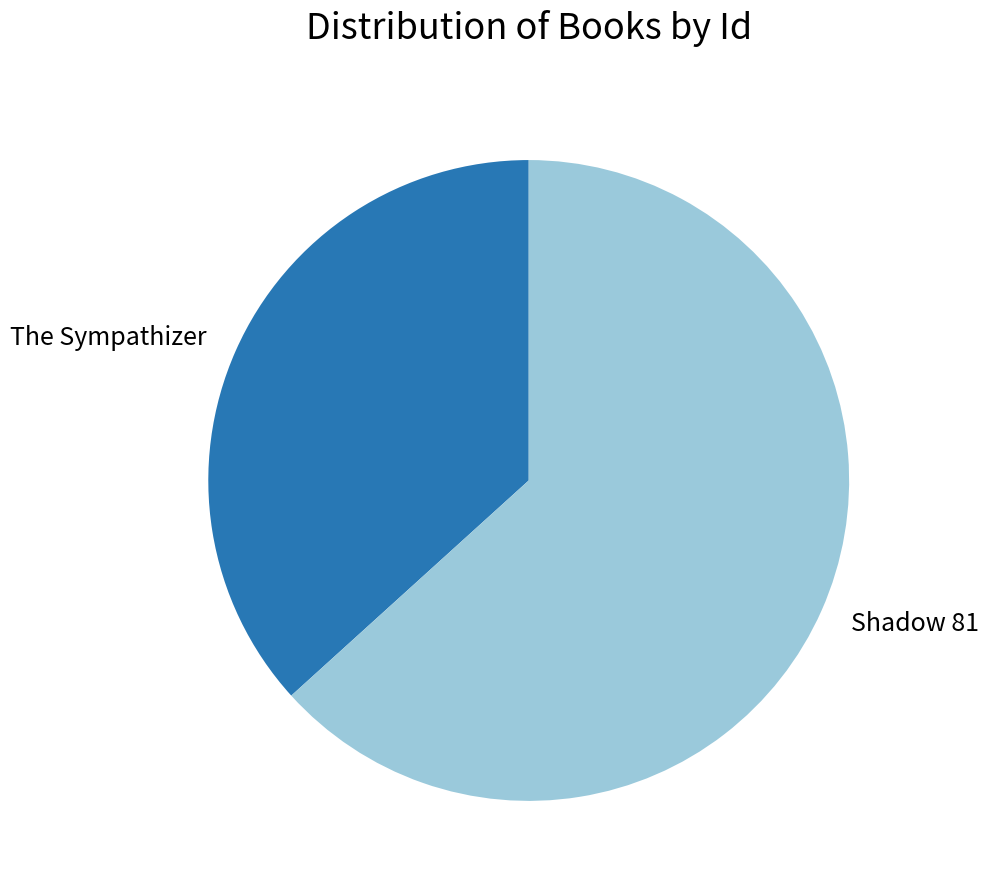

What is the ratio of the value at Shadow 81 to the value at The Sympathizer?

1.7